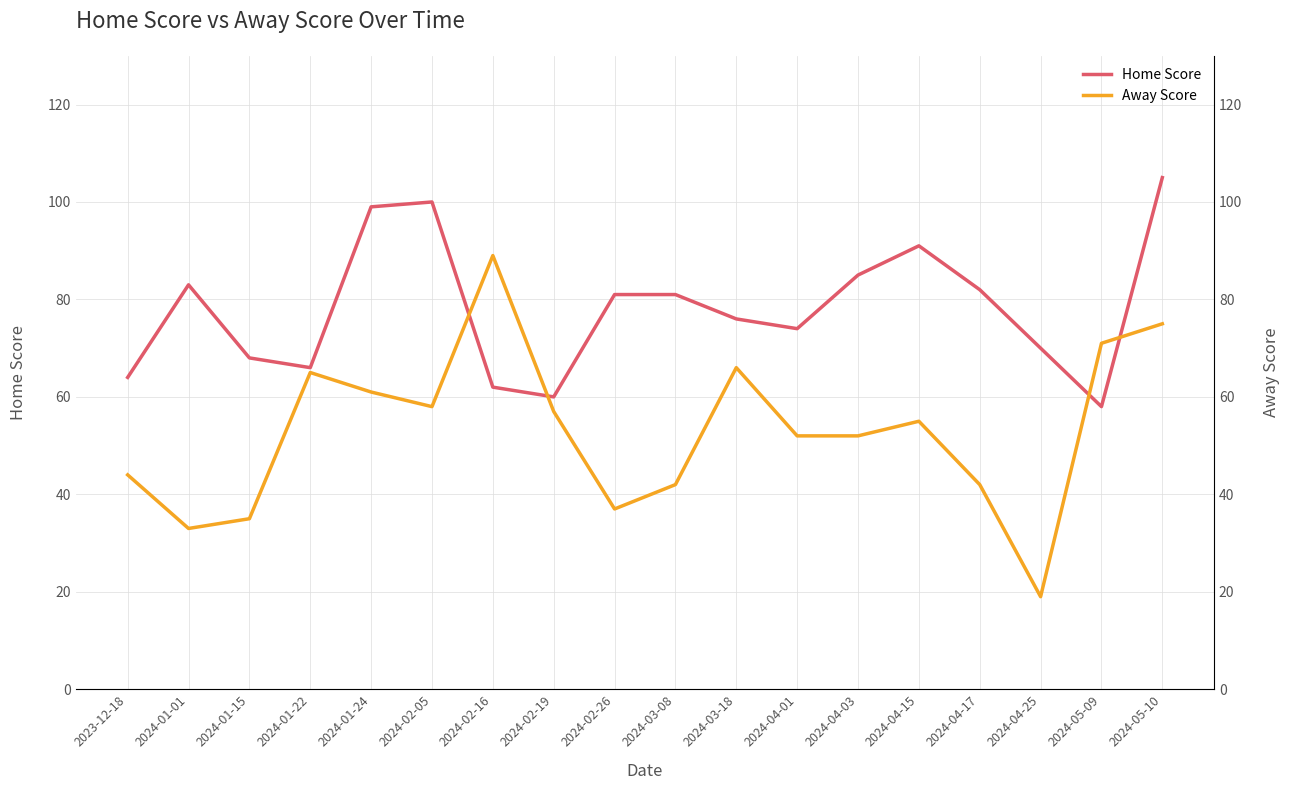

What is the average value of the Home Score series?

78